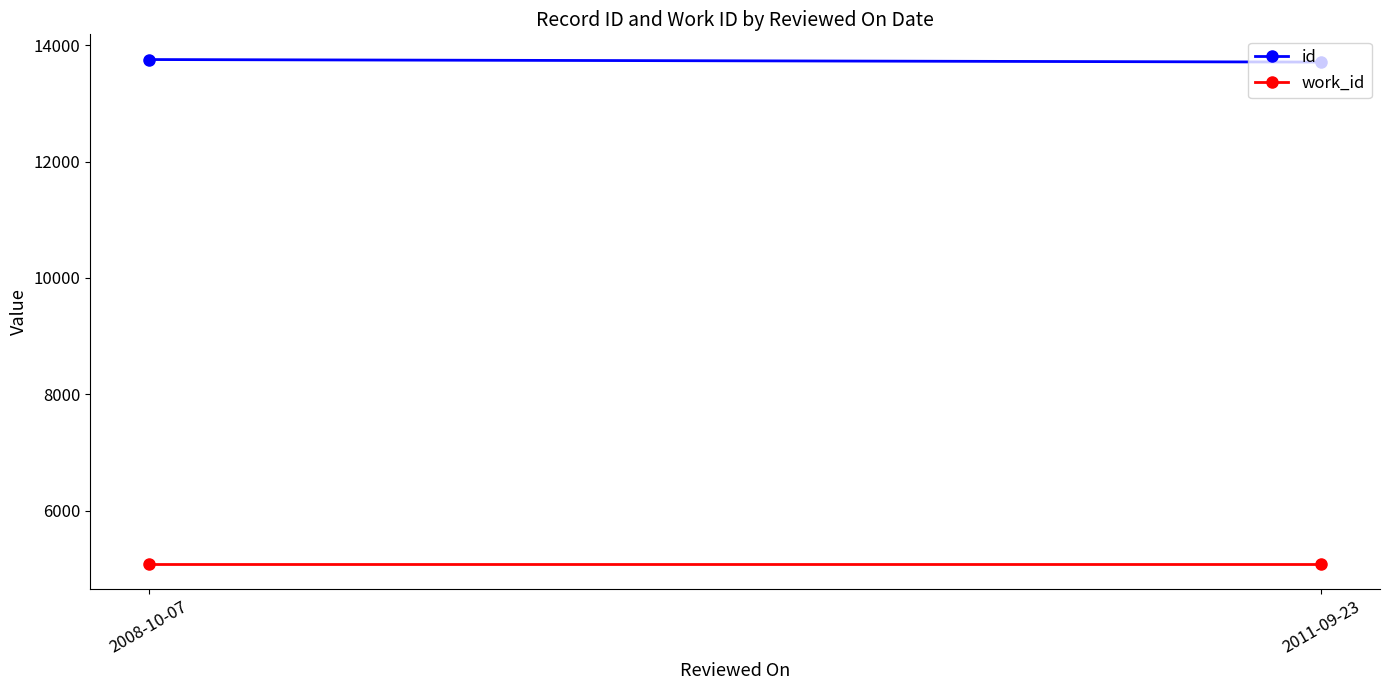

At how many categories does at least one series exceed 8265?

2